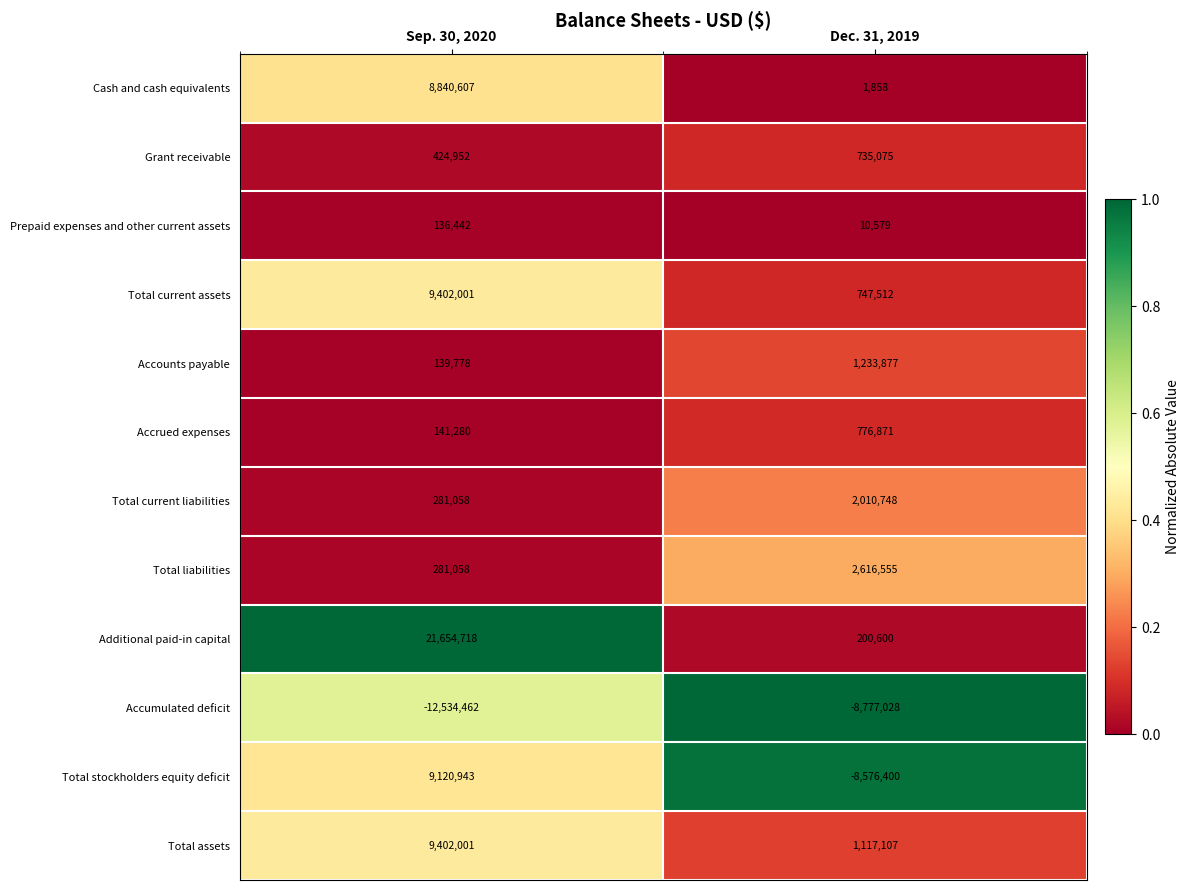

Reading left to right, list all the values displayed in this chart.

Cash and cash equivalents: Sep. 30, 2020=8840607	Dec. 31, 2019=1858
Grant receivable: Sep. 30, 2020=424952	Dec. 31, 2019=735075
Prepaid expenses and other current assets: Sep. 30, 2020=136442	Dec. 31, 2019=10579
Total current assets: Sep. 30, 2020=9402001	Dec. 31, 2019=747512
Accounts payable: Sep. 30, 2020=139778	Dec. 31, 2019=1233877
Accrued expenses: Sep. 30, 2020=141280	Dec. 31, 2019=776871
Total current liabilities: Sep. 30, 2020=281058	Dec. 31, 2019=2010748
Total liabilities: Sep. 30, 2020=281058	Dec. 31, 2019=2616555
Additional paid-in capital: Sep. 30, 2020=21654718	Dec. 31, 2019=200600
Accumulated deficit: Sep. 30, 2020=-12534462	Dec. 31, 2019=-8777028
Total stockholders equity deficit: Sep. 30, 2020=9120943	Dec. 31, 2019=-8576400
Total assets: Sep. 30, 2020=9402001	Dec. 31, 2019=1117107